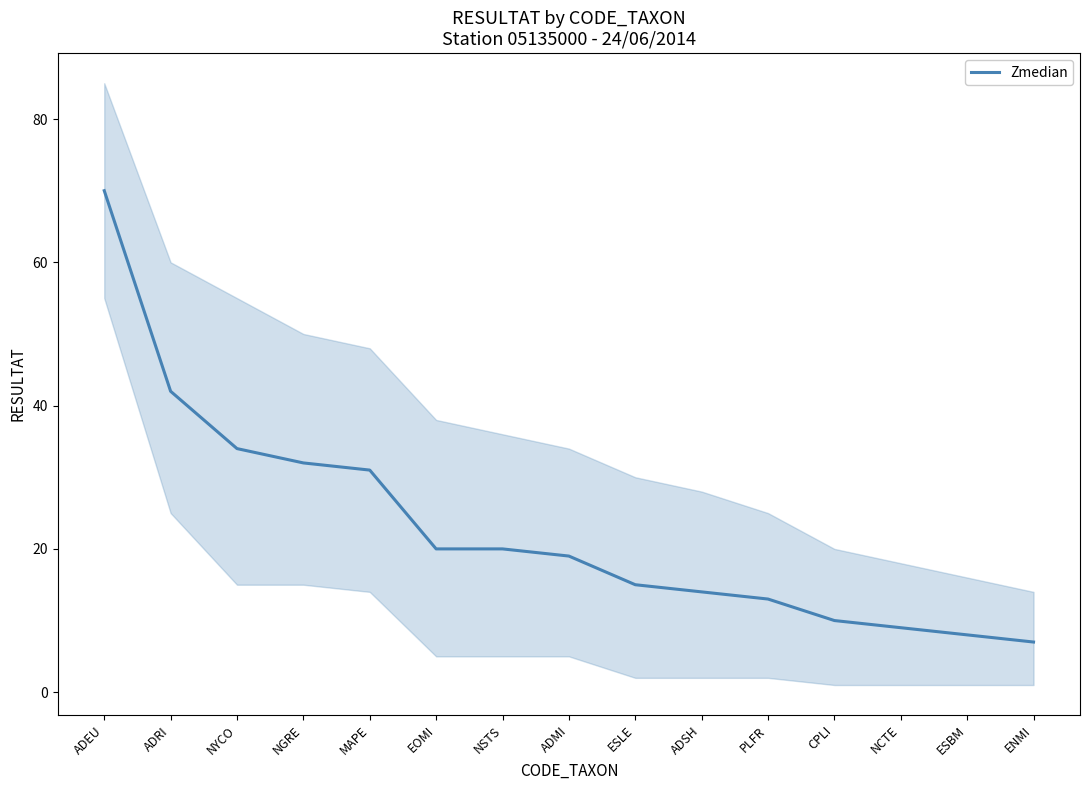

What is the label of the 14th point from the right?

ADRI